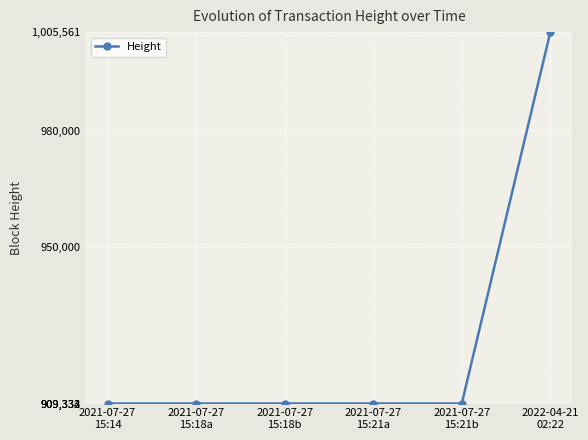

What is the sum of all values?

5552227